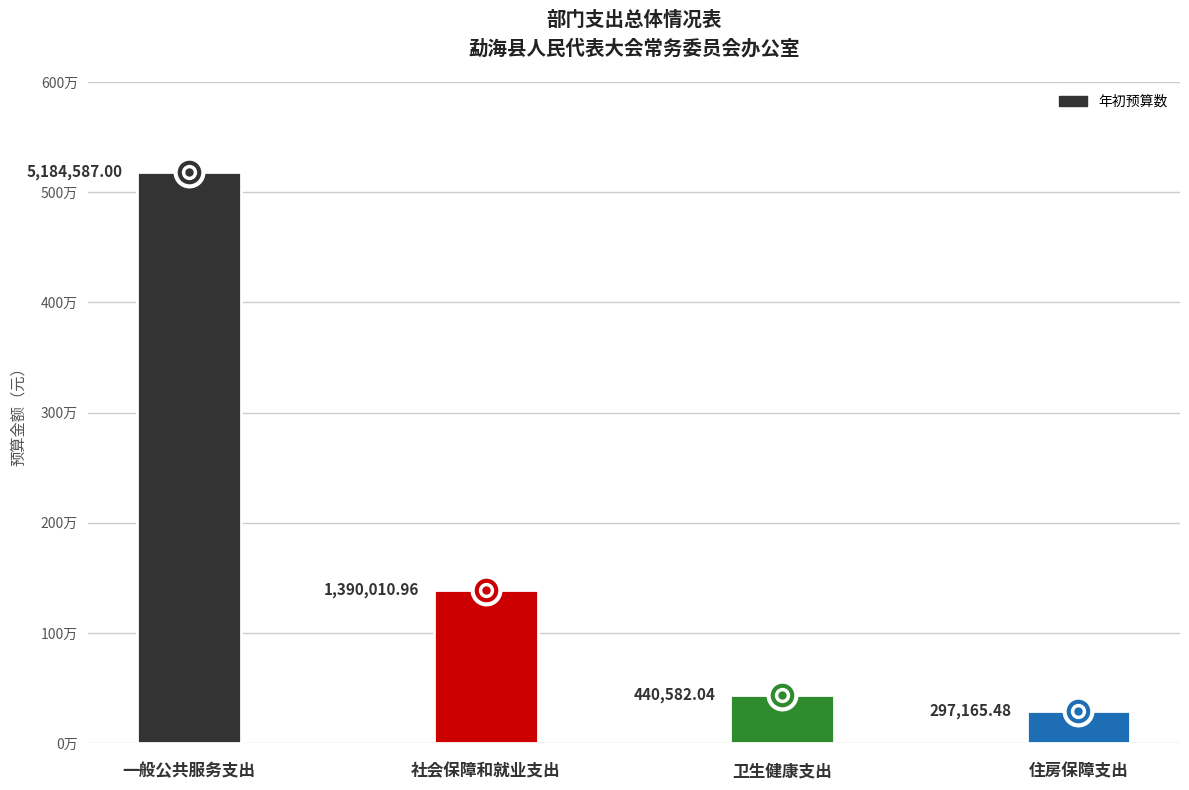

How many data points are less than 1390010?

2